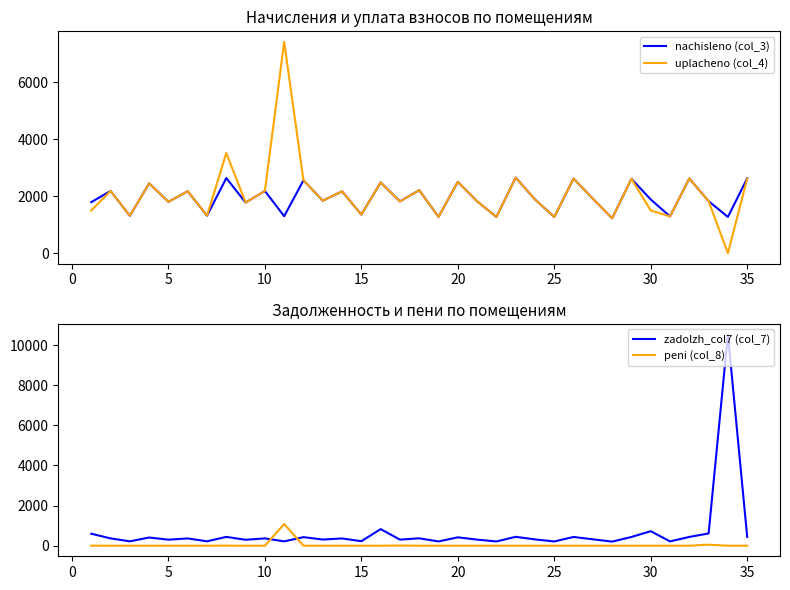

After their last crossing, which series has the higher values: uplacheno (col_4) or nachisleno (col_3)?

nachisleno (col_3)